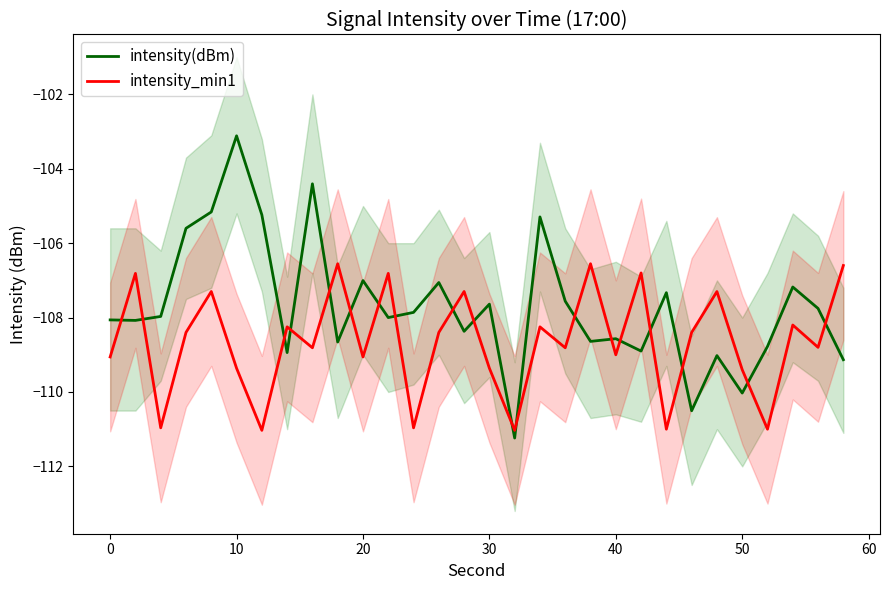

What is the minimum value for intensity_min1?

-111.0